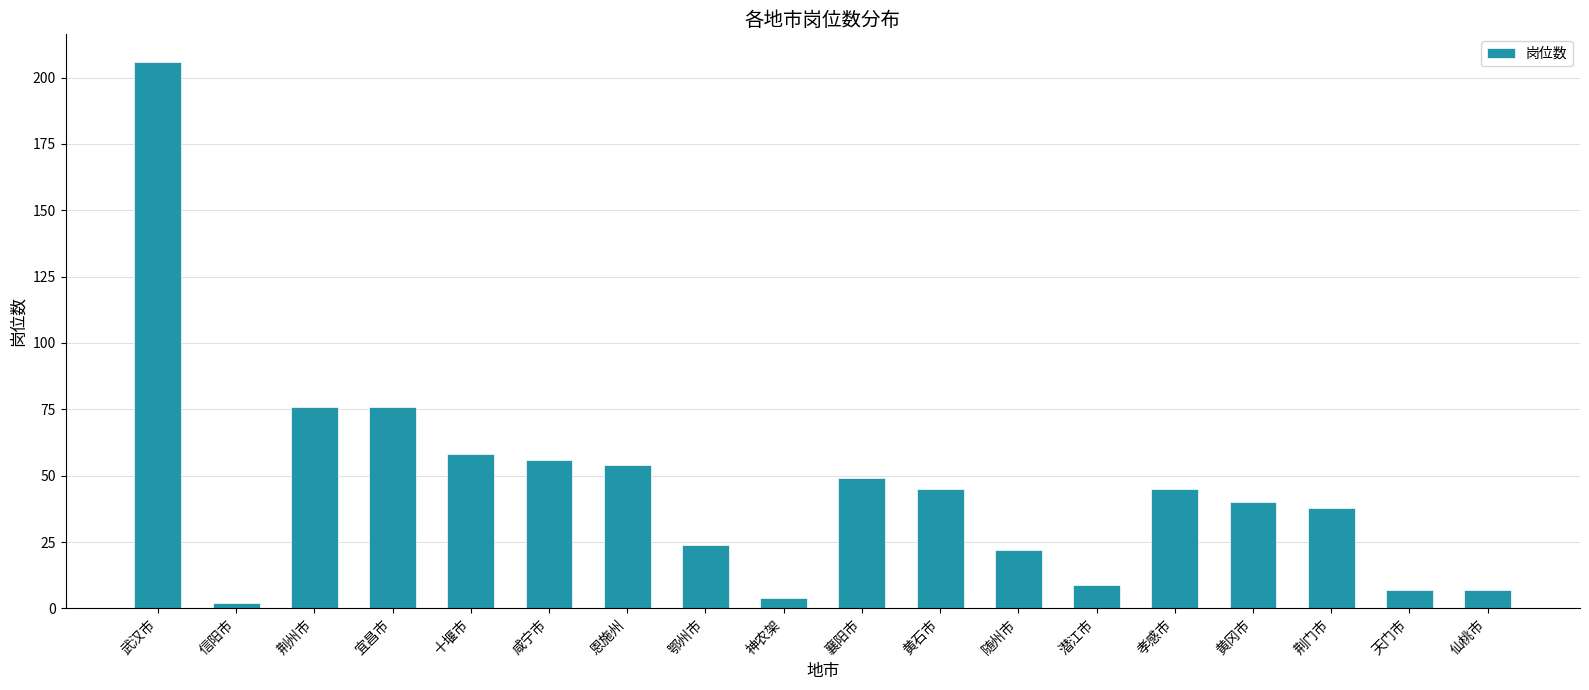

What is the label of the 2nd bar from the right?

天门市